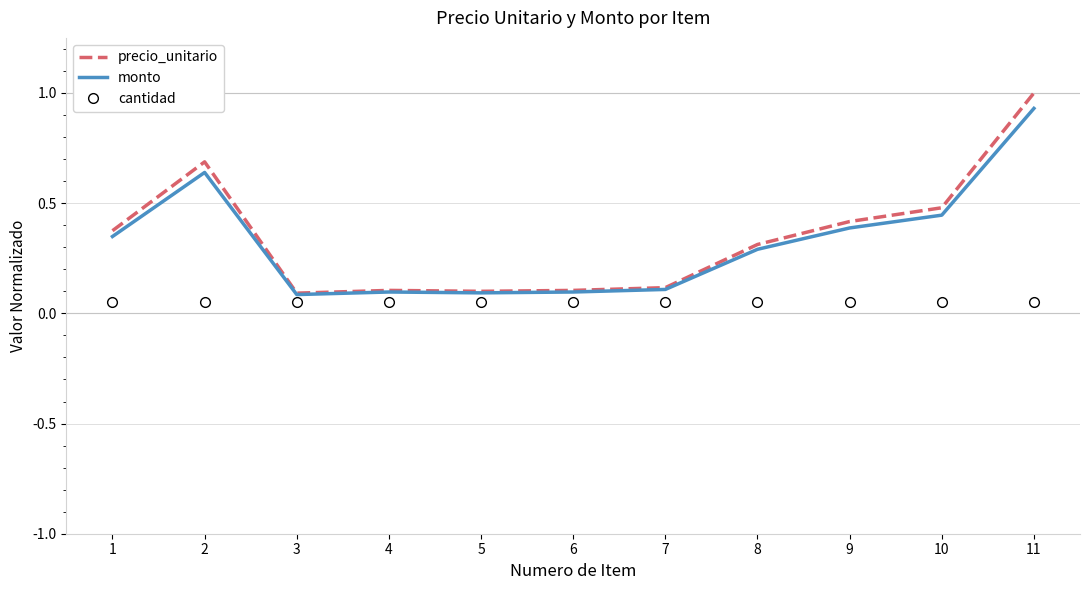

Which series has the largest range (max minus min)?

precio_unitario